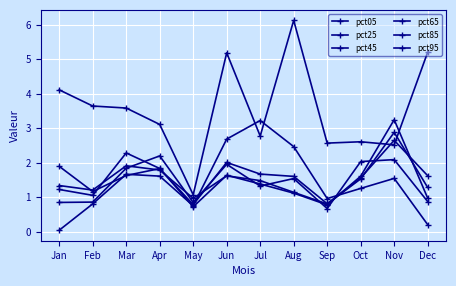

Is this an area chart (filled region under the line)?

No